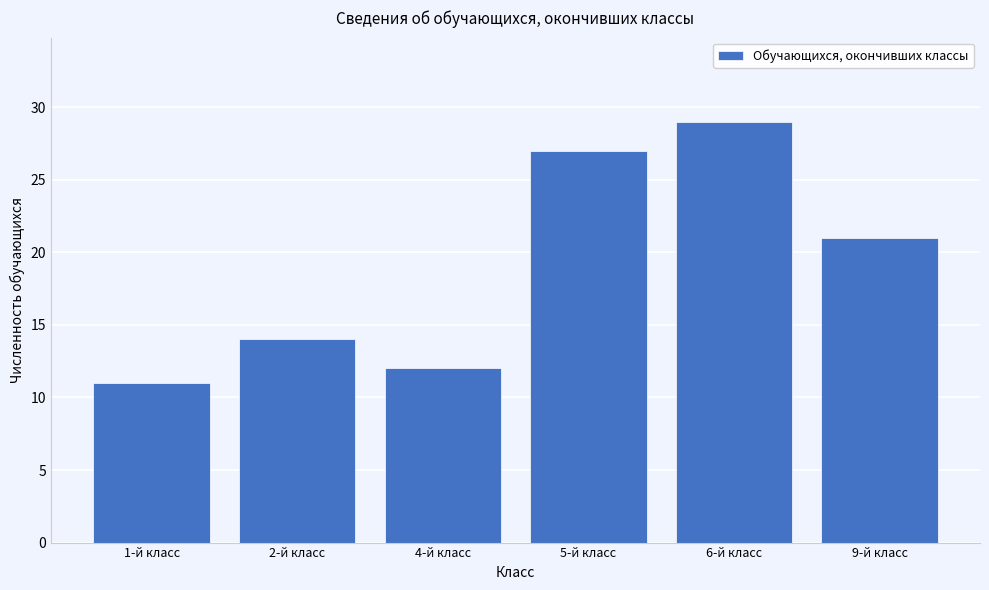

Reading left to right, list all the values displayed in this chart.

1-й класс=11	2-й класс=14	4-й класс=12	5-й класс=27	6-й класс=29	9-й класс=21